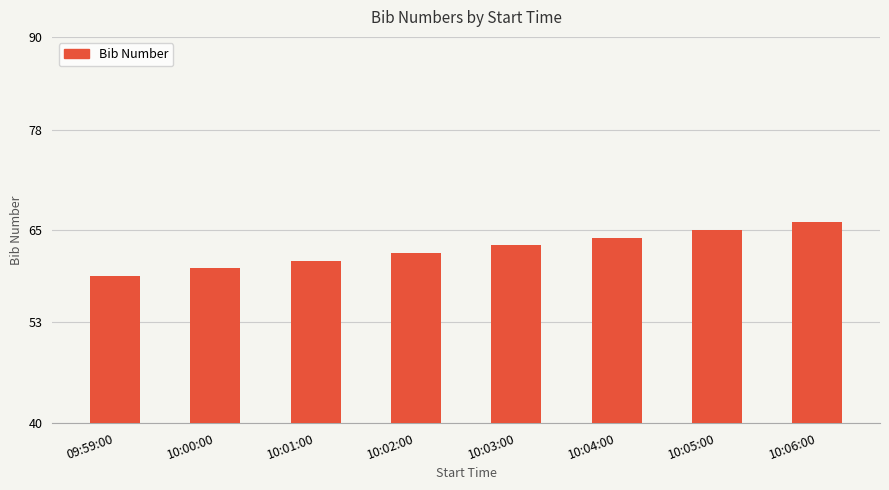

What is the value of the 7th bar from the left?

65